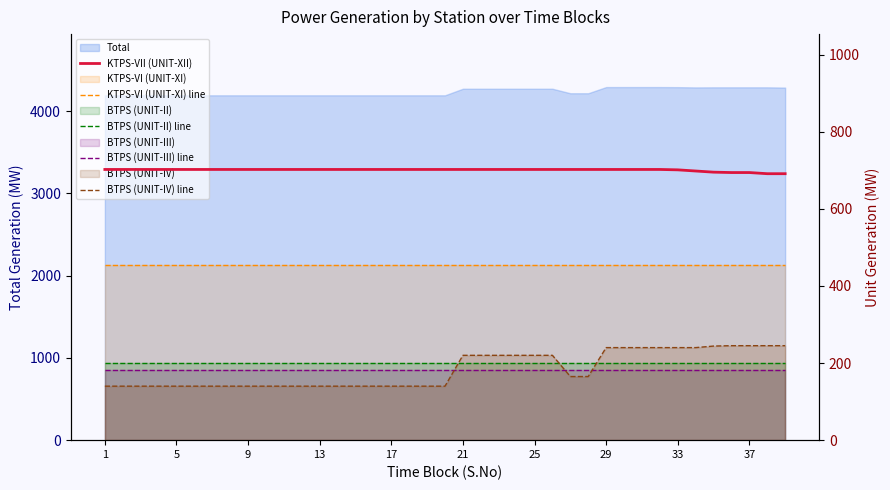

True or false: BTPS (UNIT-II) line has more than 0 points higher than both neighbors.

False